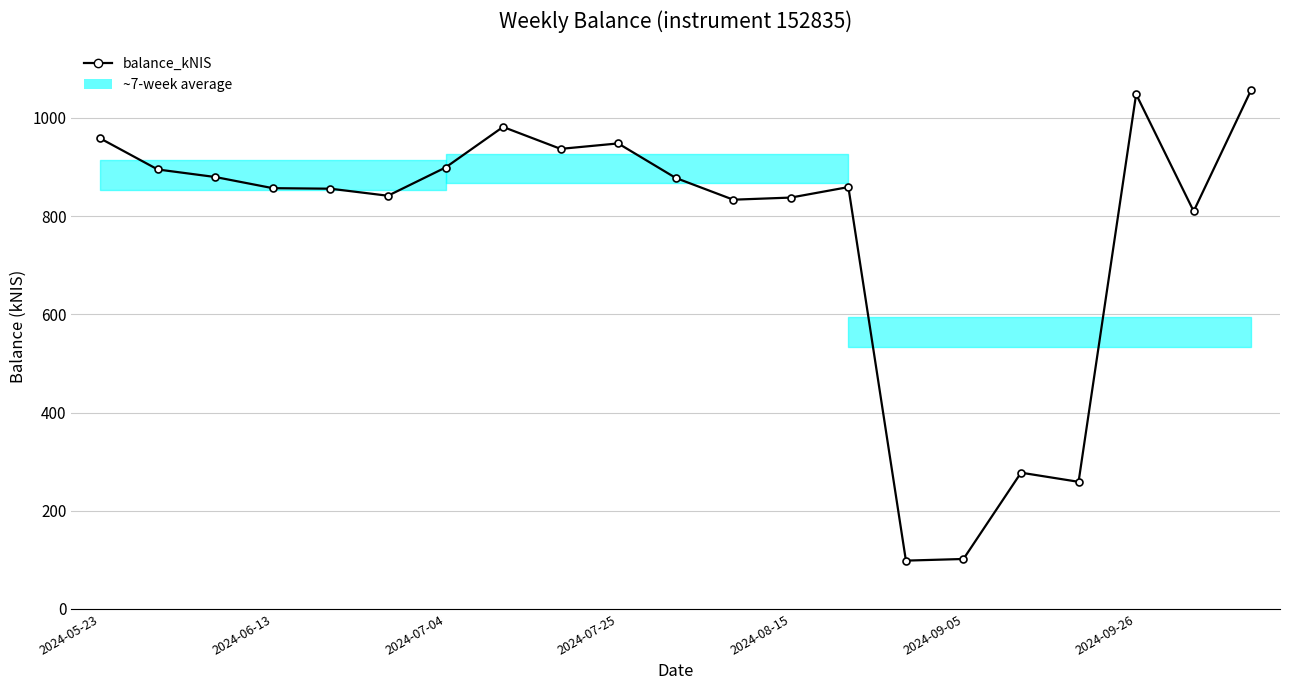

How many points are lower than both their immediate neighbors (excluding endpoints)?

6